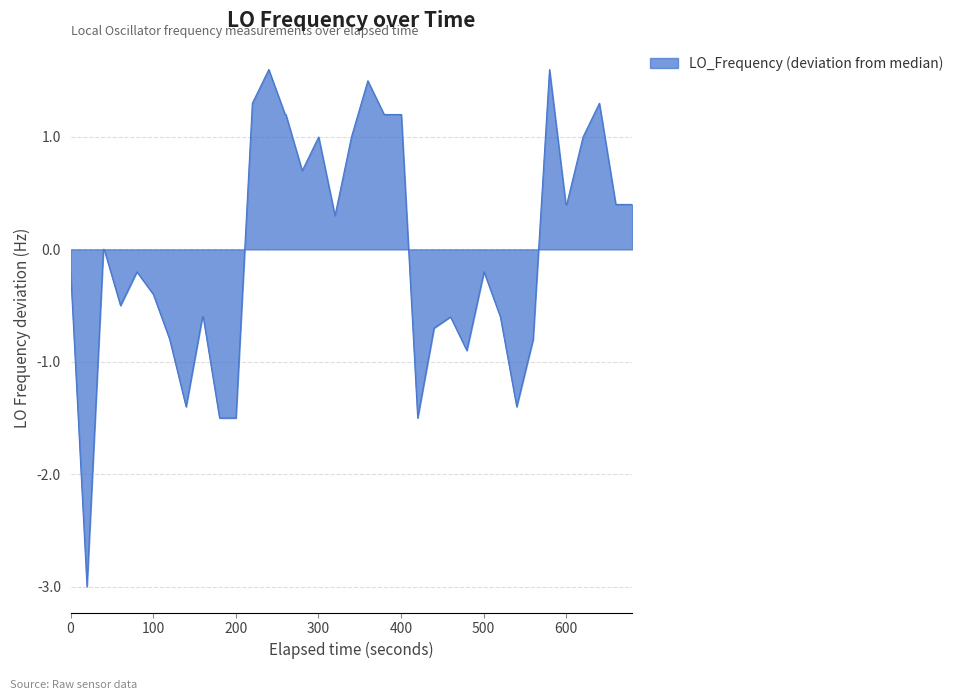

What is the maximum value shown in the chart?

1.6